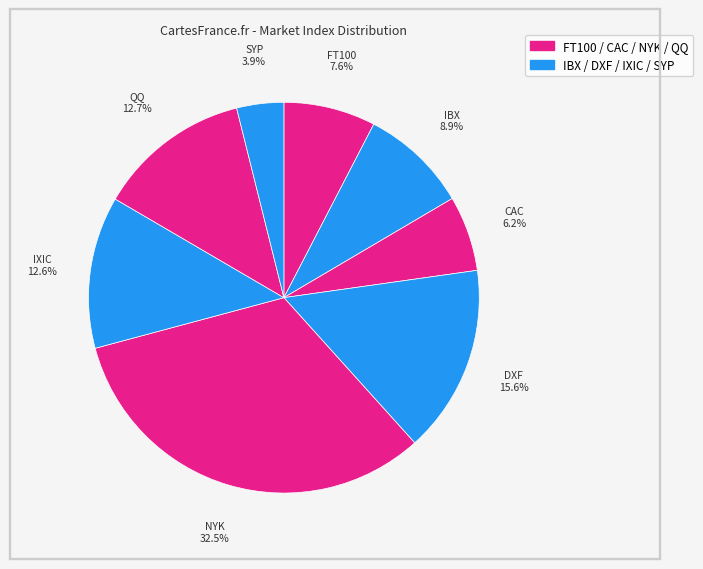

How many segments does this pie chart have?

8